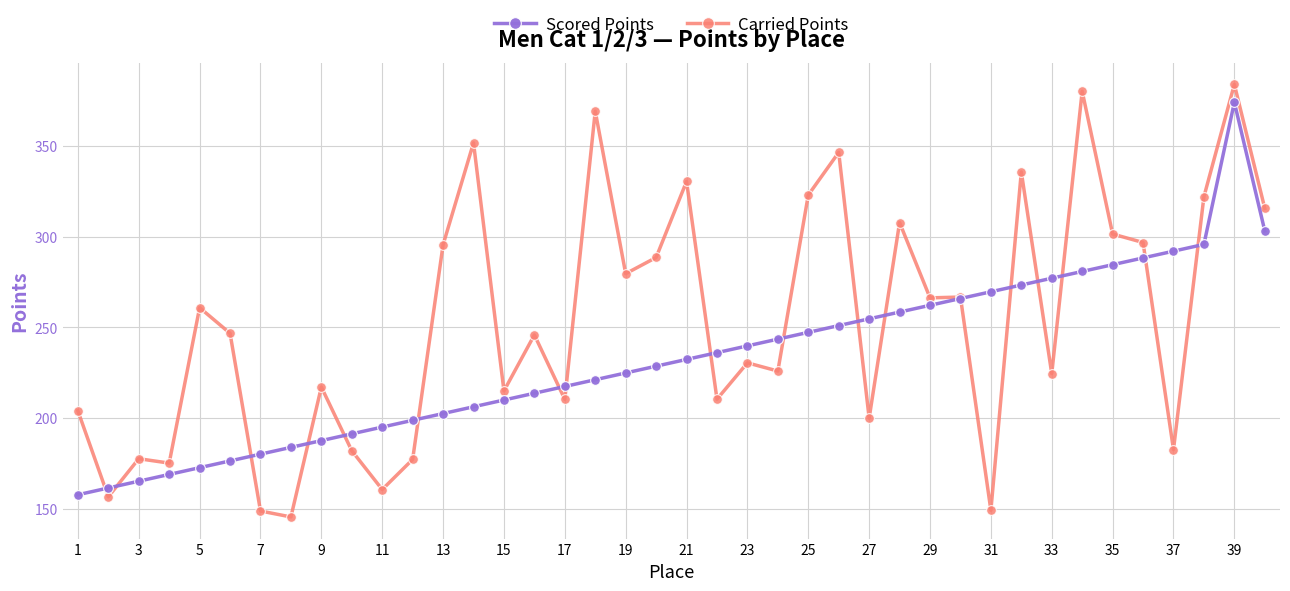

What is the highest value of the Scored Points series?

374.1